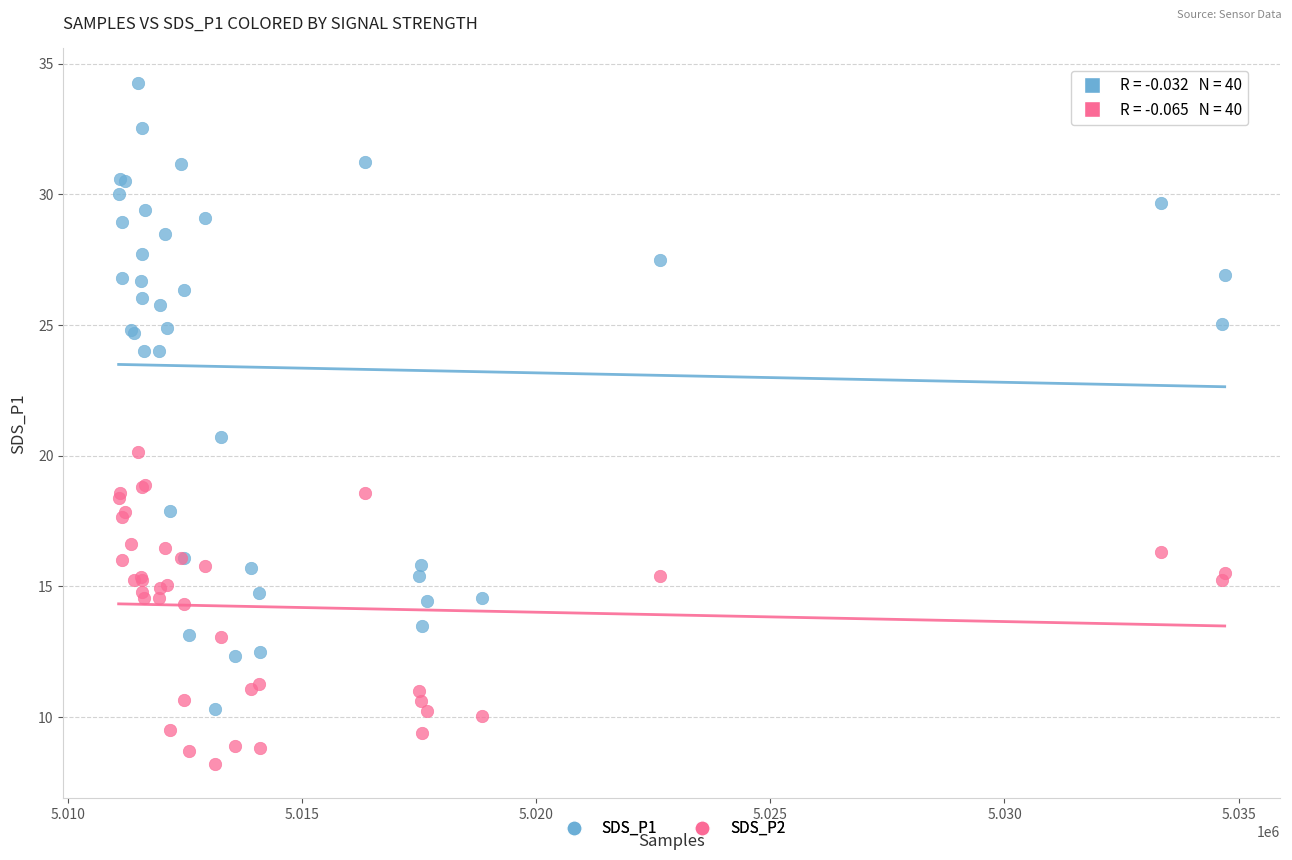

Which series reaches the minimum Y coordinate?

SDS_P2